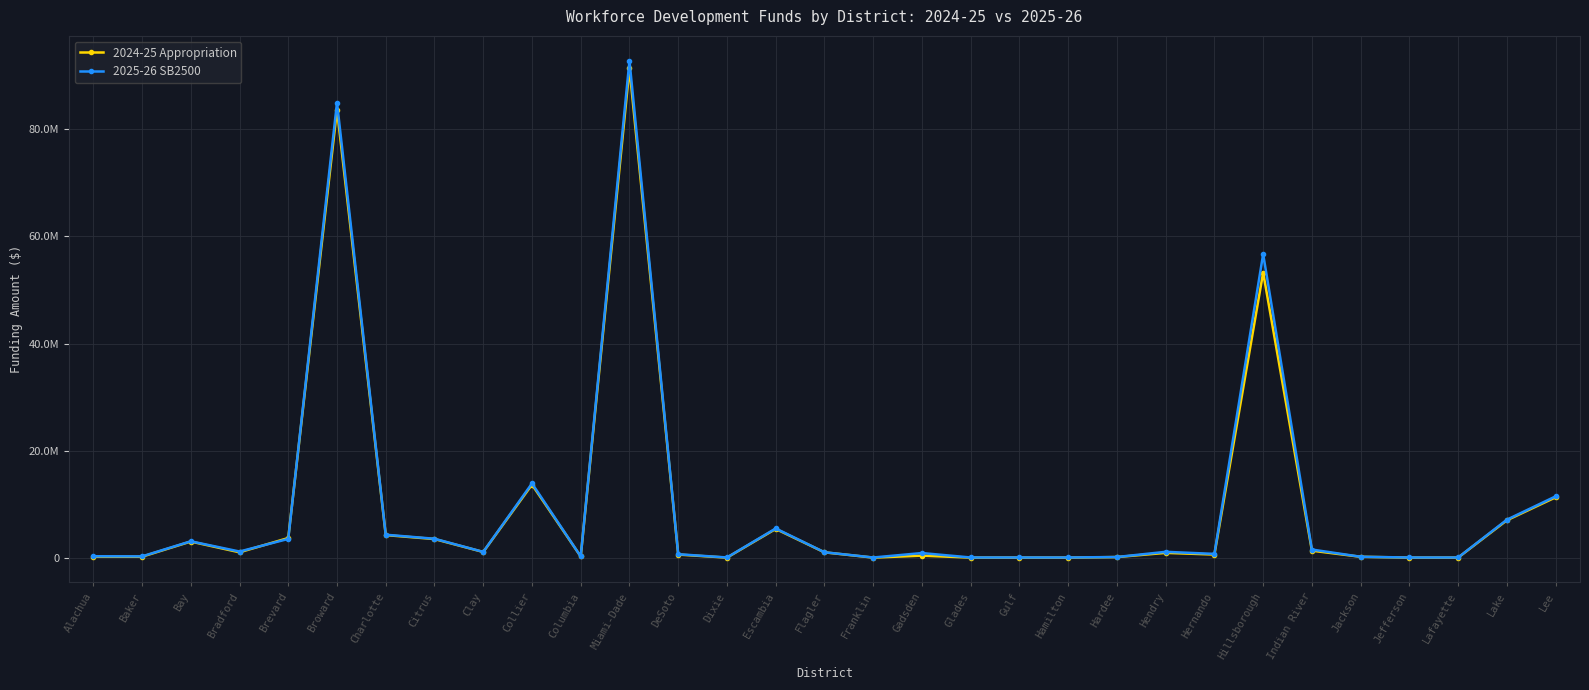

What is the approximate value of 2025-26 SB2500 at Hillsborough, to the nearest 100?

56700700